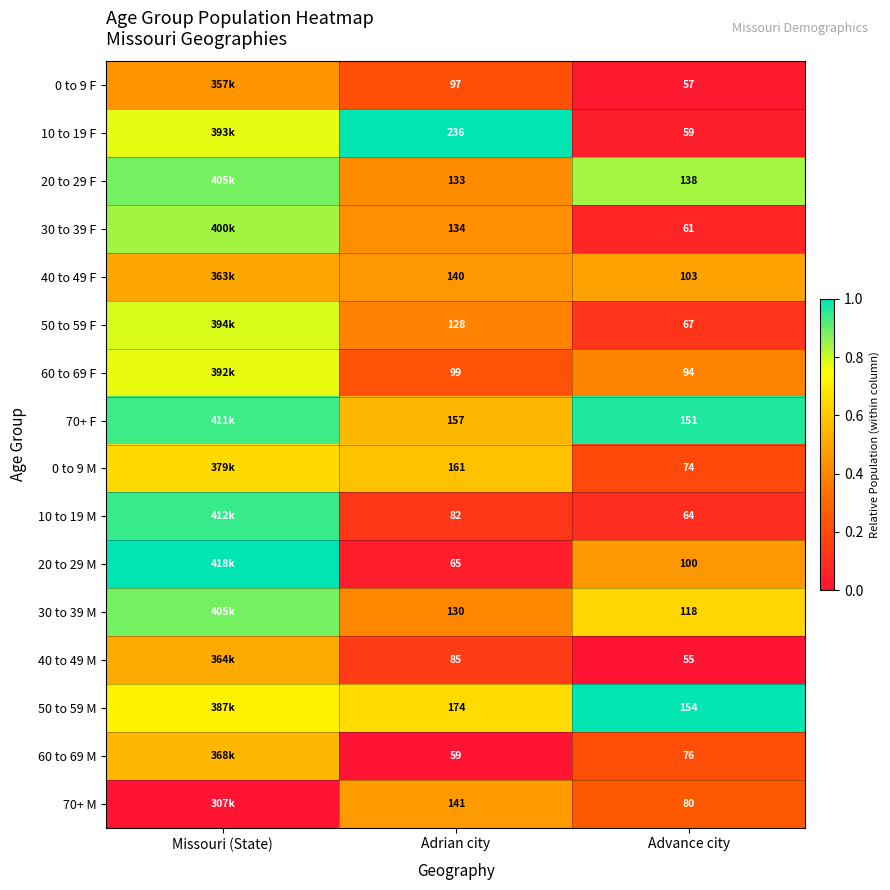

How many series are shown in this chart?

16